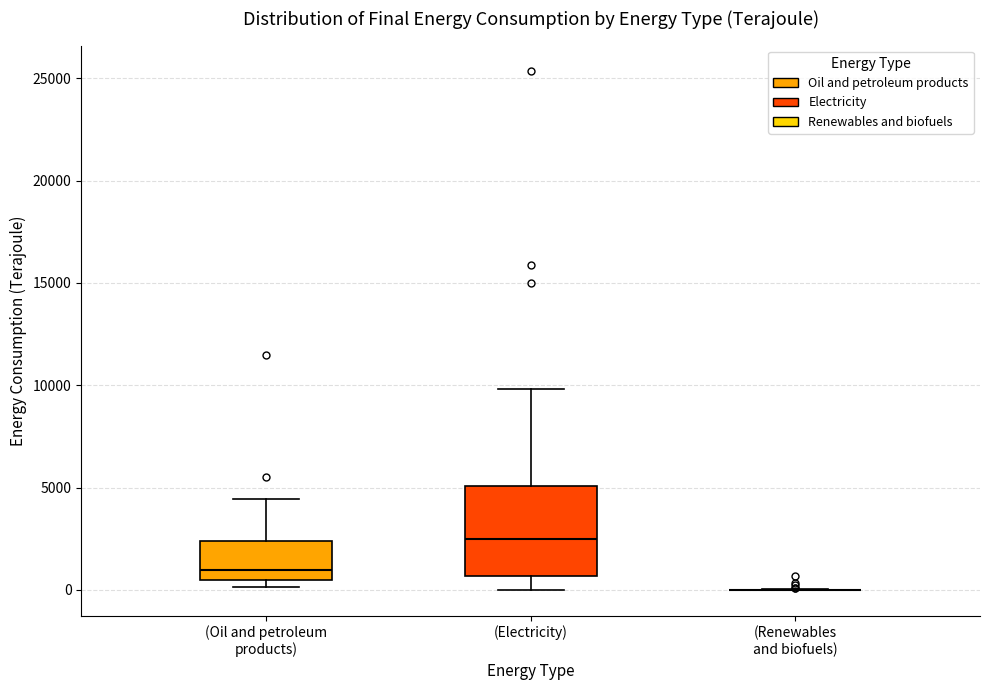

Where is the lower edge of the box for (Electricity) on the y-axis? The values are not printed on the chart, so give them approximately, as read against the axis.

500